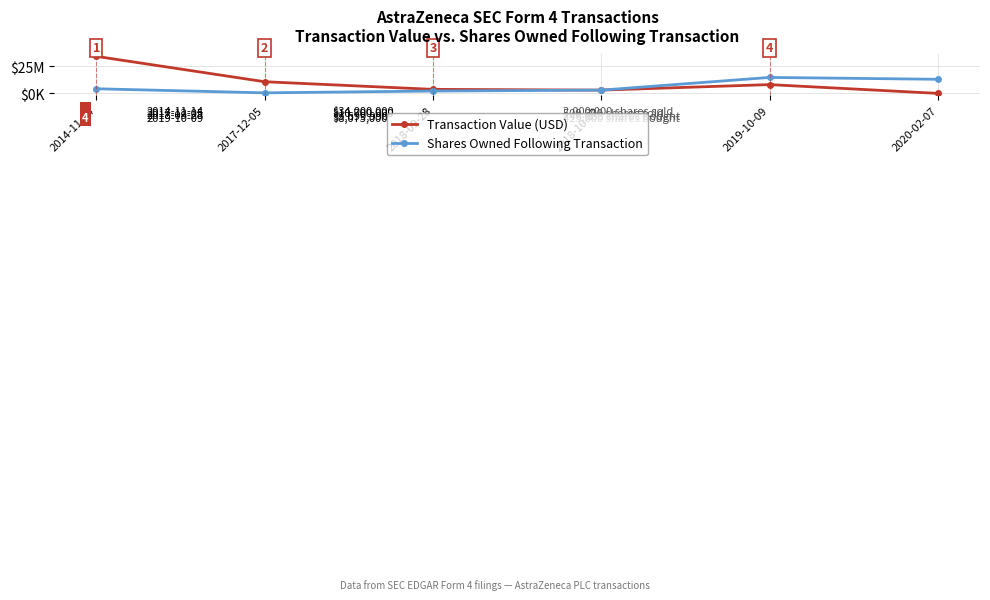

Reading left to right, transcribe all the data shown in this chart.

Transaction Value (USD): 2014-11-14=34000000	2017-12-05=10700000	2018-09-28=3699990	2018-10-02=3000000	2019-10-09=8075000	2020-02-07=0
Shares Owned Following Transaction: 2014-11-14=4250000	2017-12-05=508141	2018-09-28=2164855	2018-10-02=3004554	2019-10-09=14650334	2020-02-07=12946900